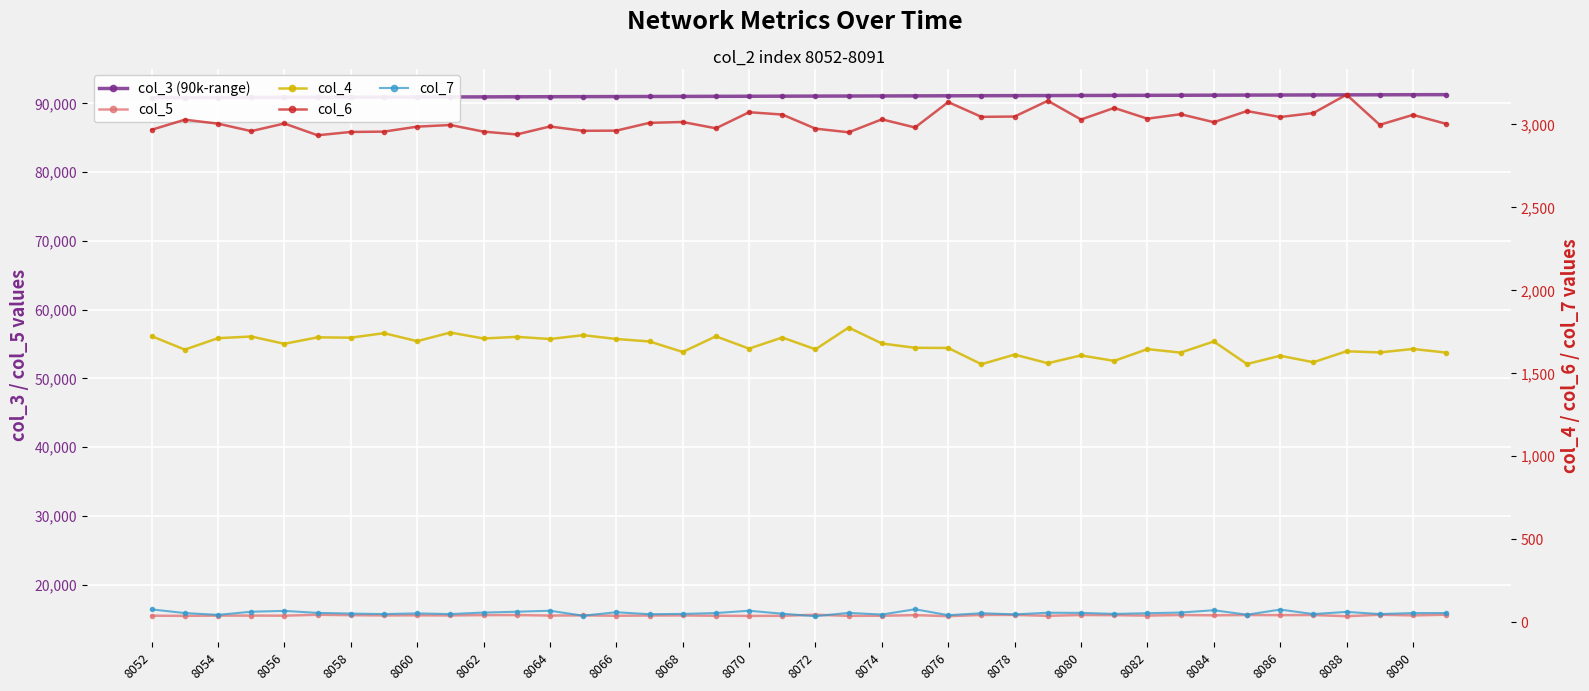

What is the minimum value for col_5?

15419